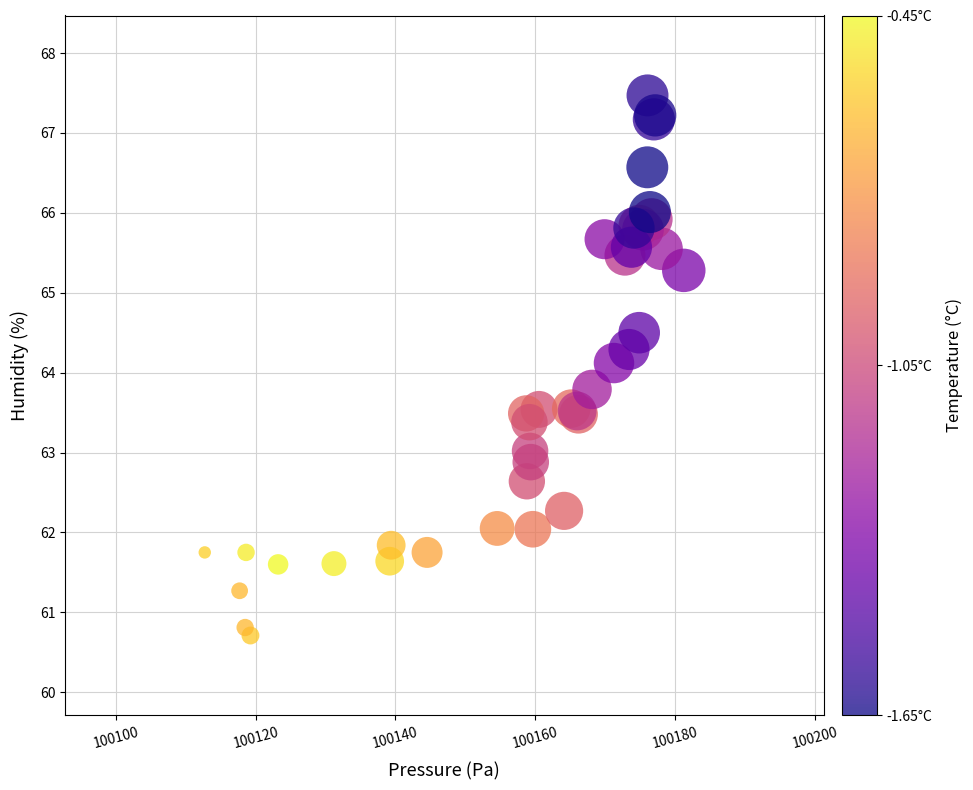

What Y value in the scatter plot is closest to 64?

64.1